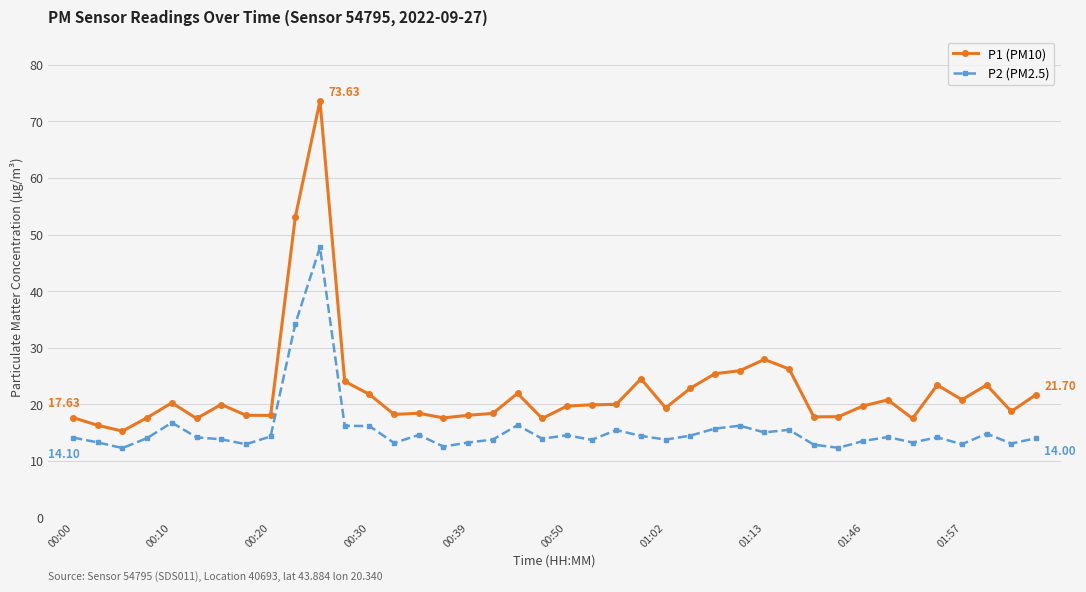

Rank the series by their average value, from highest to lowest.

P1 (PM10), P2 (PM2.5)